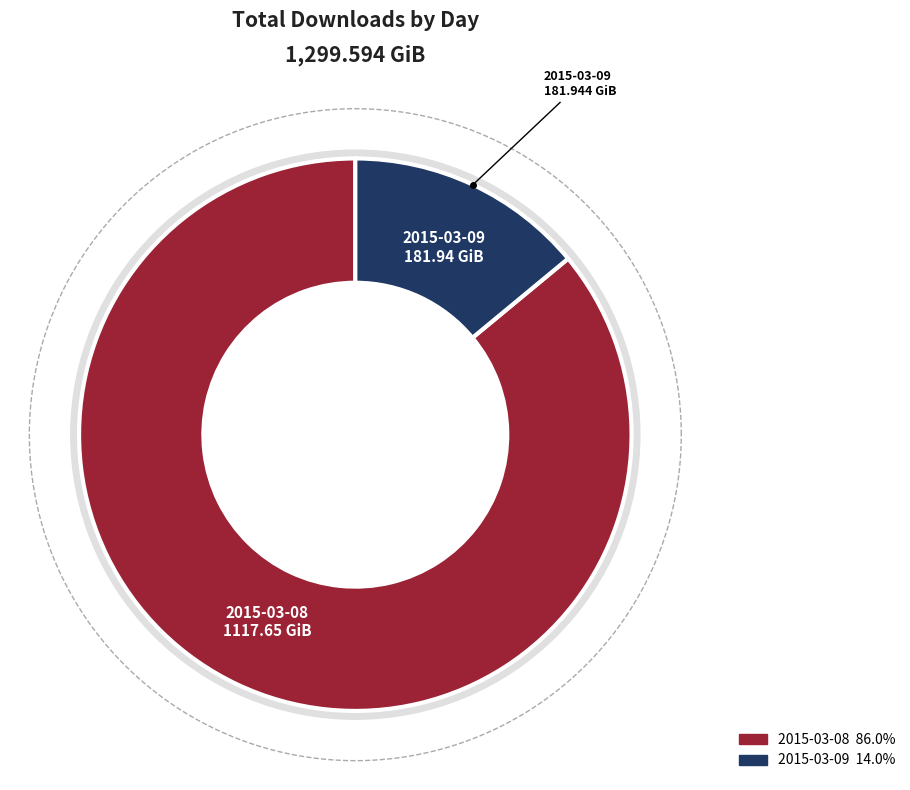

To the nearest percent, what is the difference between the 2015-03-09 and 2015-03-08 slice percentages?

72%